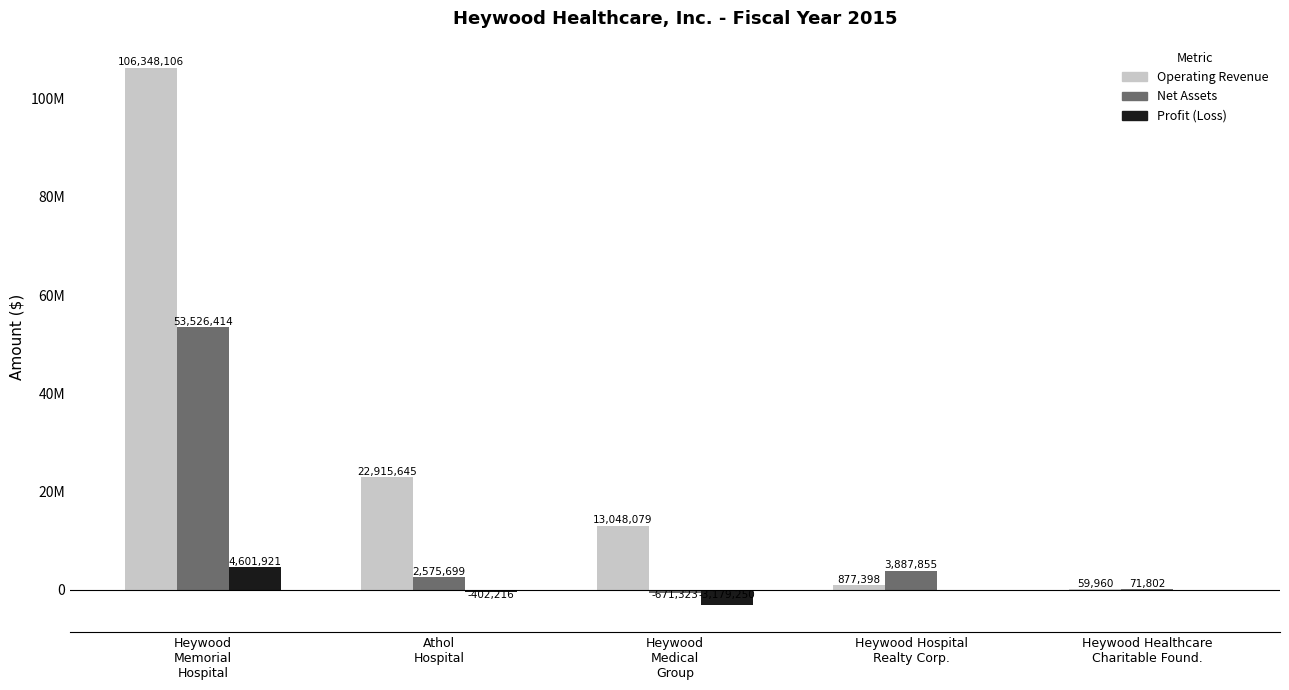

Reading left to right, transcribe all the data shown in this chart.

Operating Revenue: 106348106	22915645	13048079	877398	59960
Net Assets: 53526414	2575699	-671323	3887855	71802
Profit (Loss): 4601921	-402216	-3179250	0	0